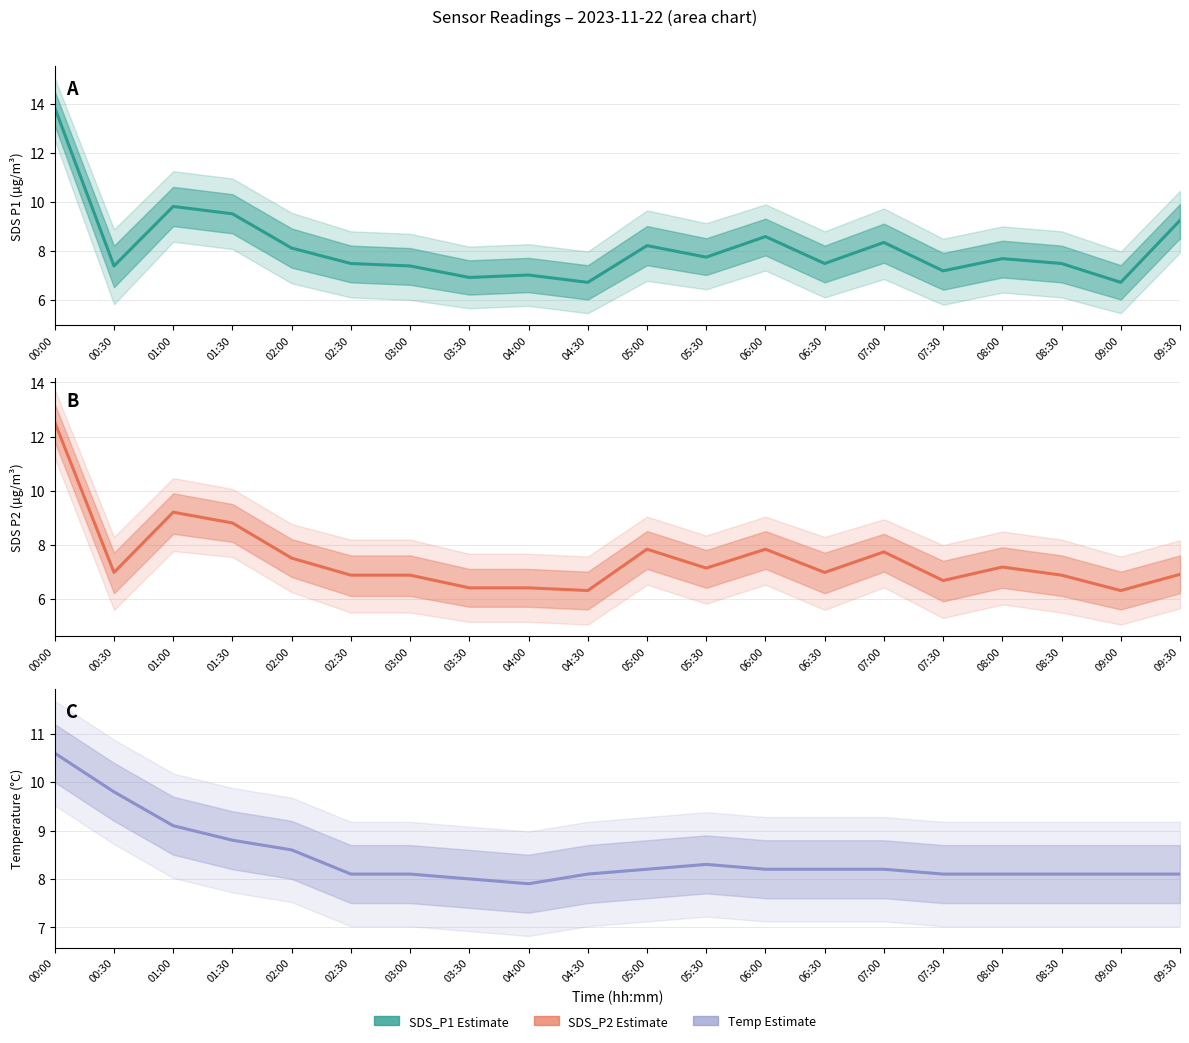

What is the difference between the maximum and minimum values?

2.7